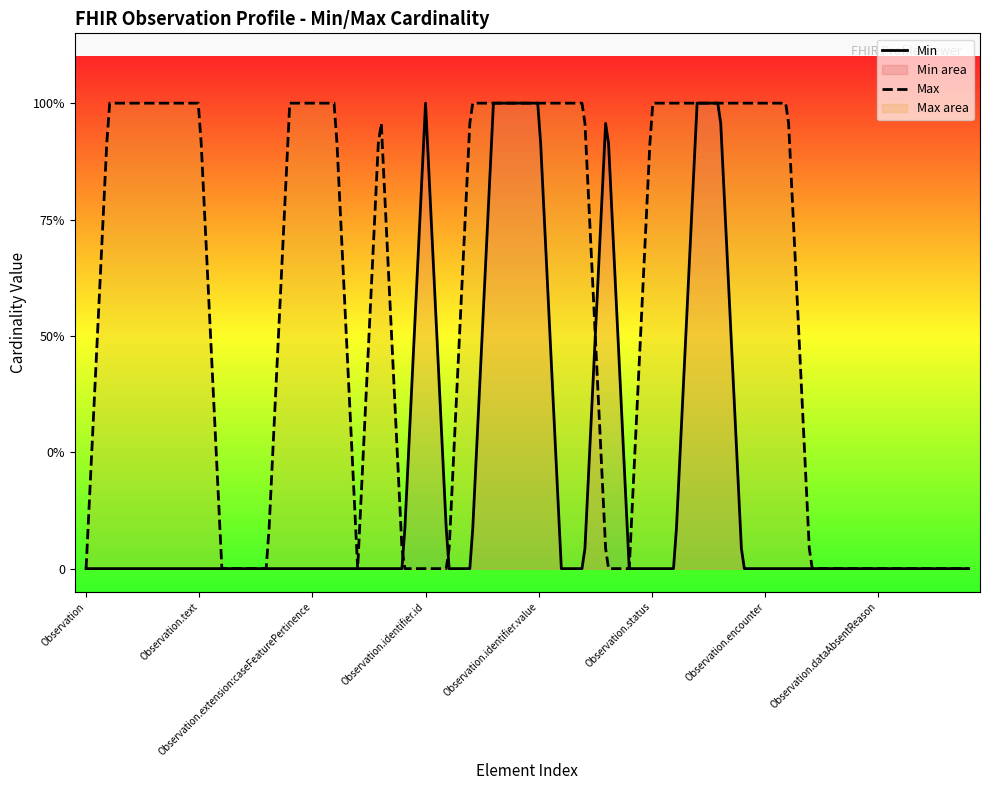

Rank the series by their maximum value, from highest to lowest.

Min, Max